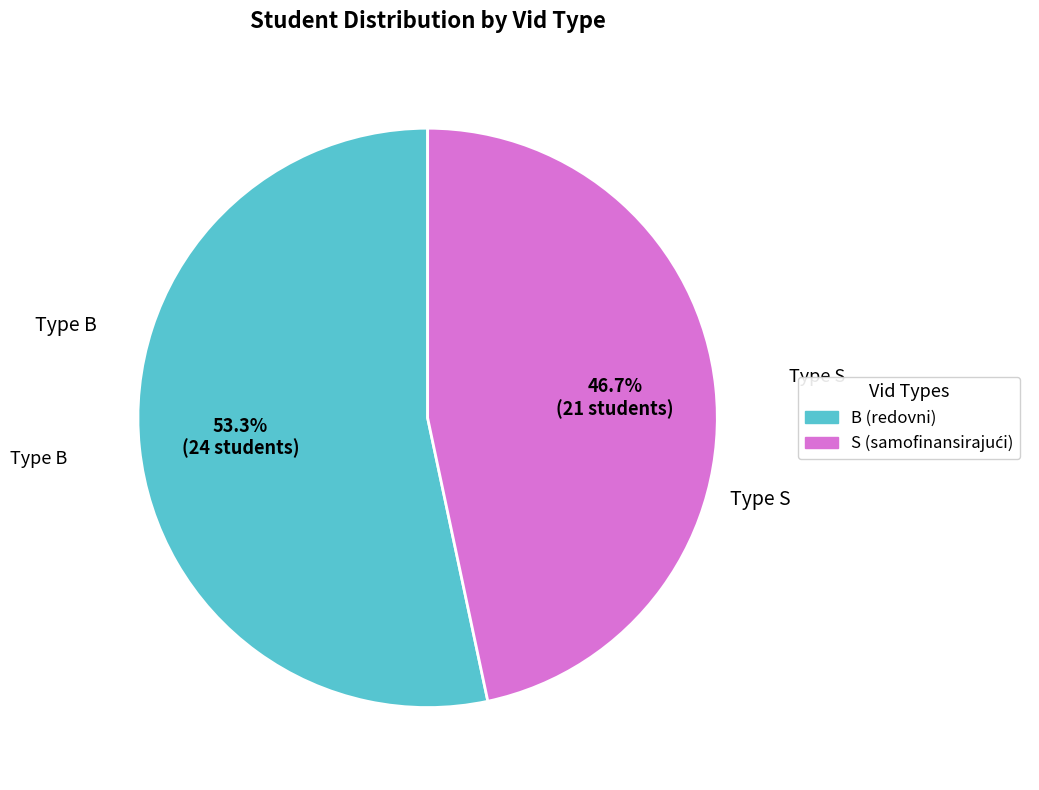

To the nearest percent, what is the difference between the largest and smallest slice percentages?

7%